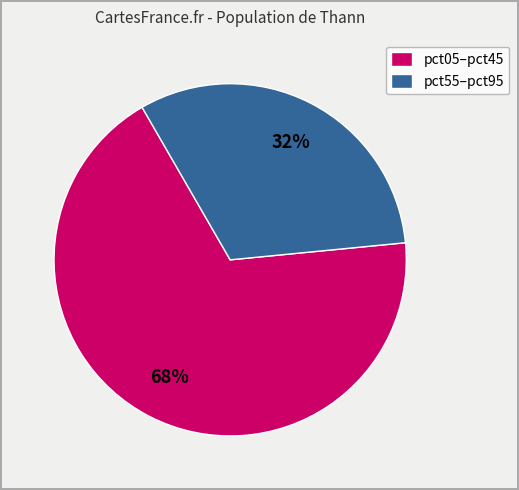

To the nearest percent, what is the average slice percentage?

50%